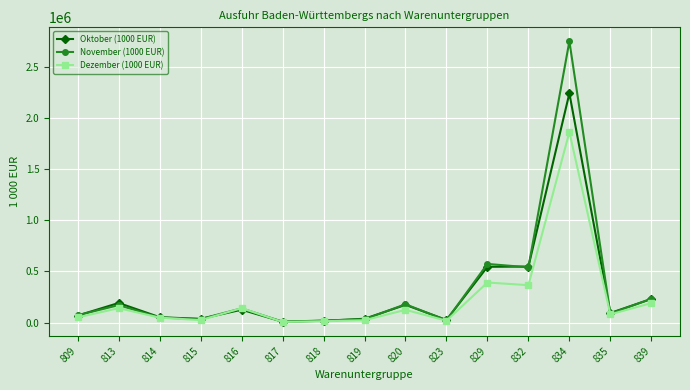

What is the difference between the maximum and minimum values in the Dezember (1000 EUR) series?

1855396.6